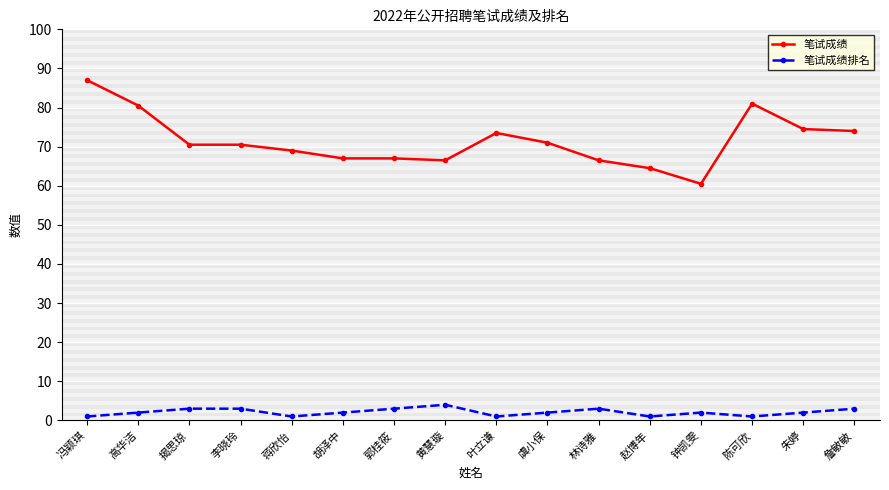

What is the spread (max minus min) of values at 揭思琼?

67.5